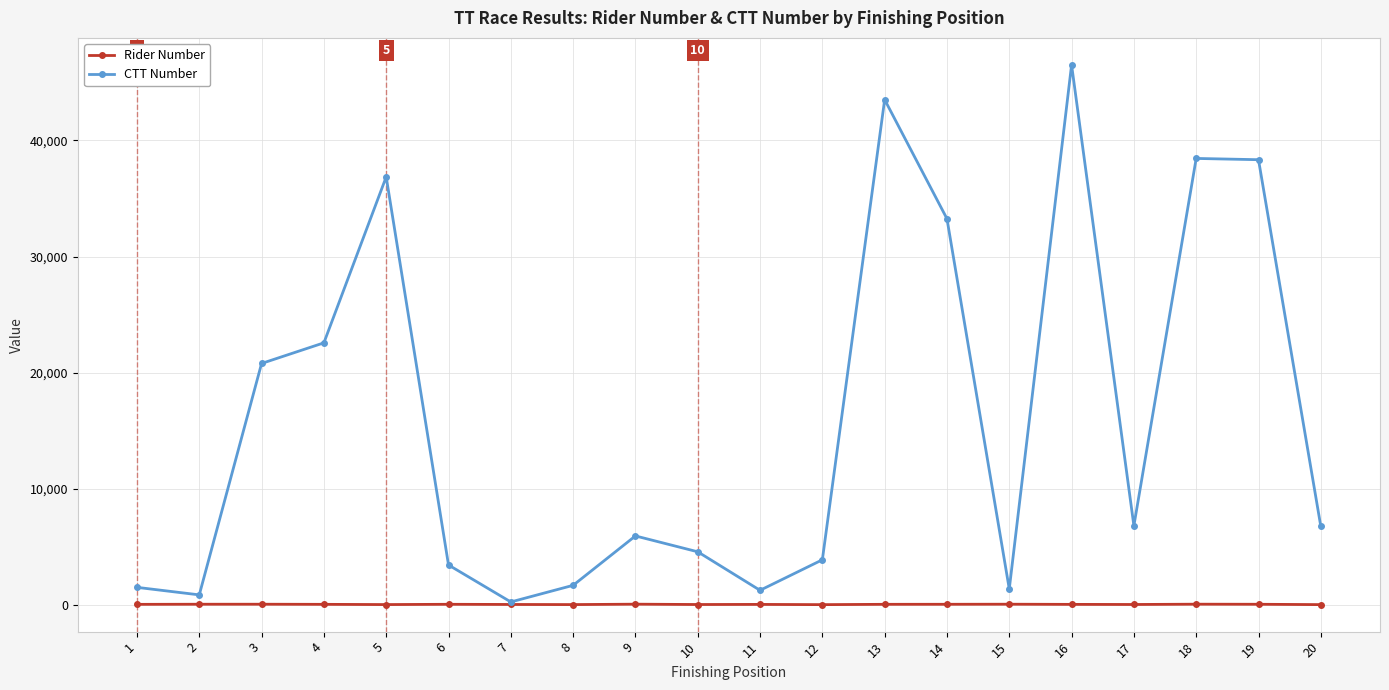

At which category does CTT Number reach its first local peak?

5